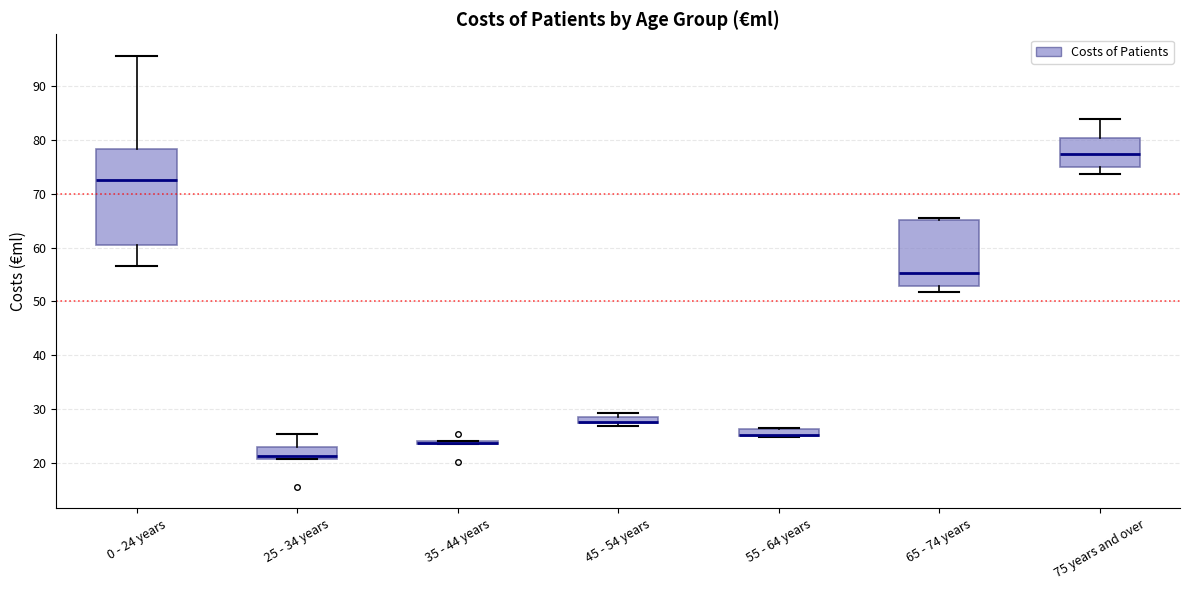

Where does the median line of the box for 0 - 24 years sit on the y-axis? The values are not printed on the chart, so give them approximately, as read against the axis.

73